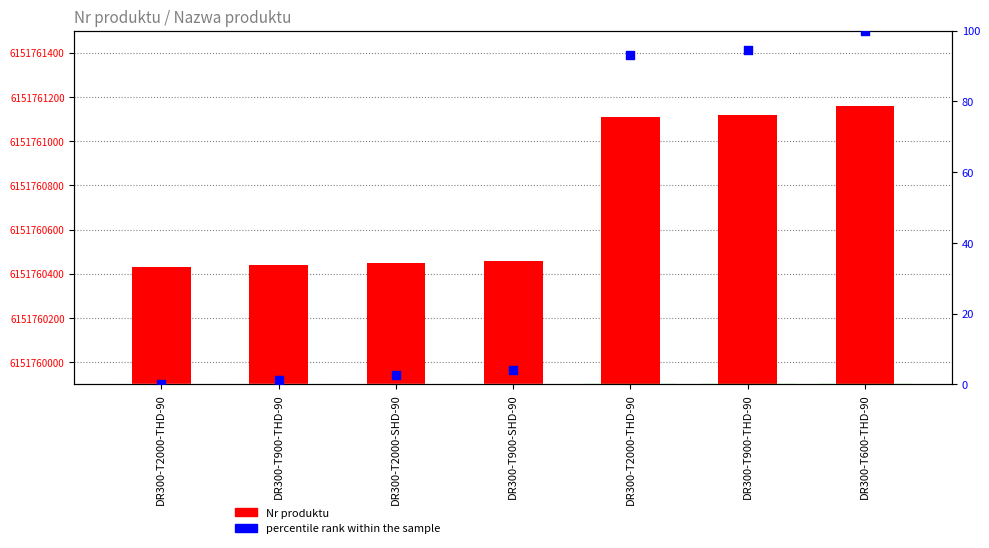

Which series contains the lowest Y value?

percentile rank within the sample